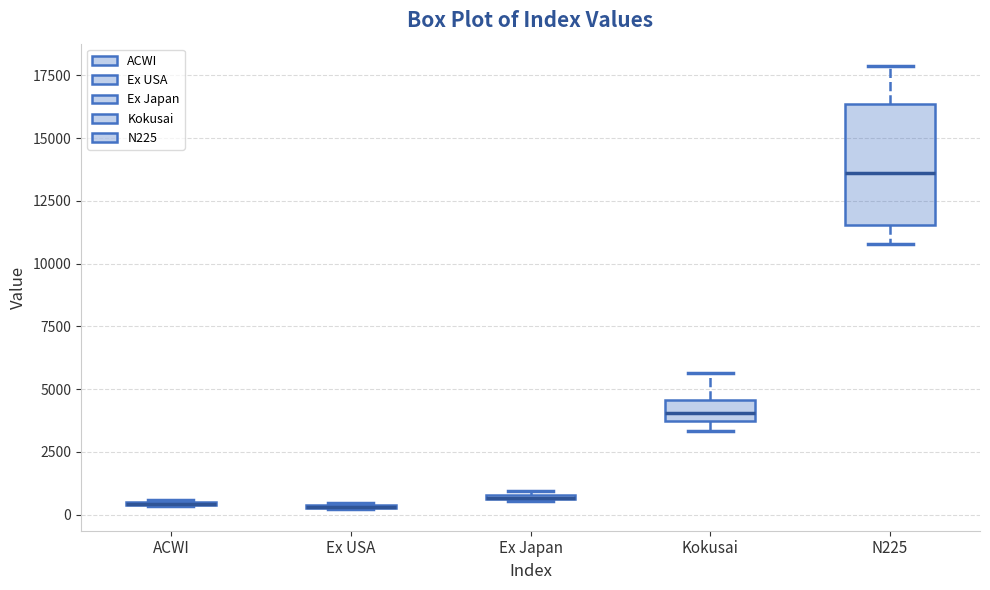

Where is the upper edge of the box for Ex Japan on the y-axis? The values are not printed on the chart, so give them approximately, as read against the axis.

1000